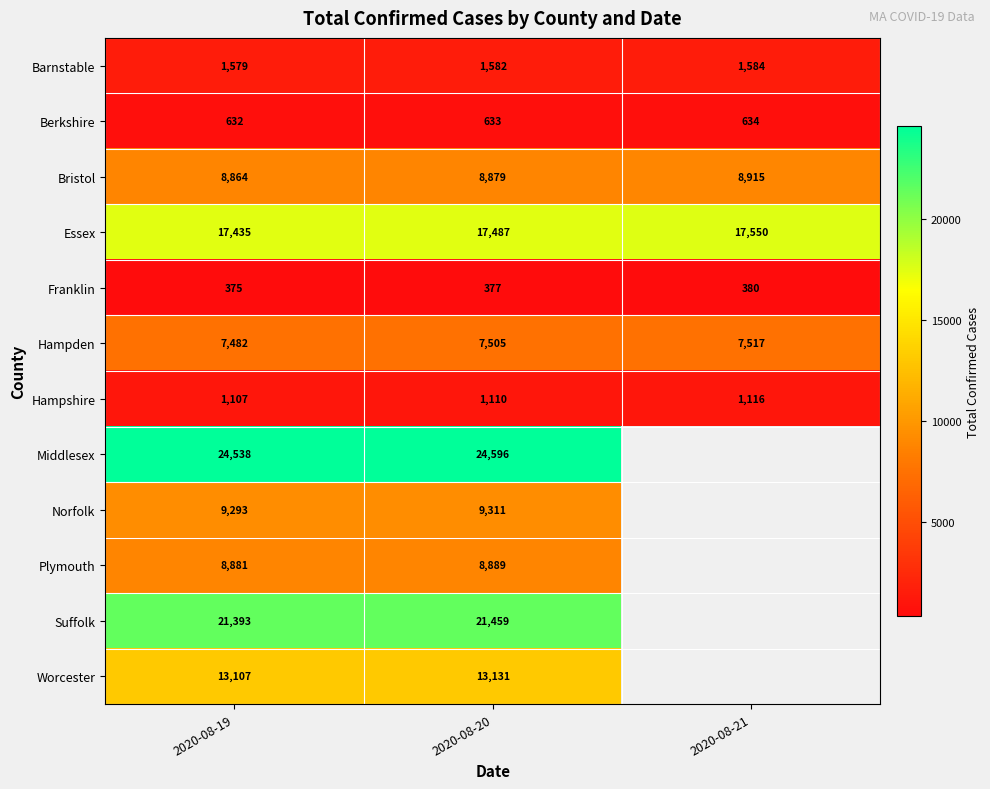

Rank the categories by Hampshire value from lowest to highest.

2020-08-19, 2020-08-20, 2020-08-21